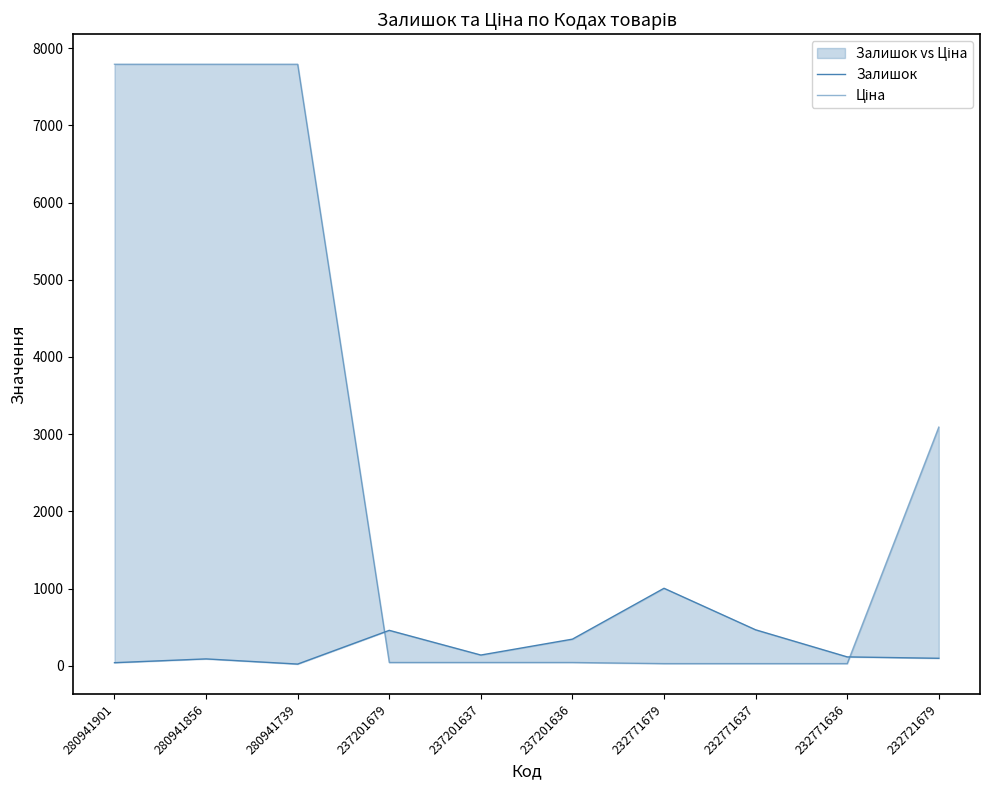

What is the smallest value displayed?

21.0